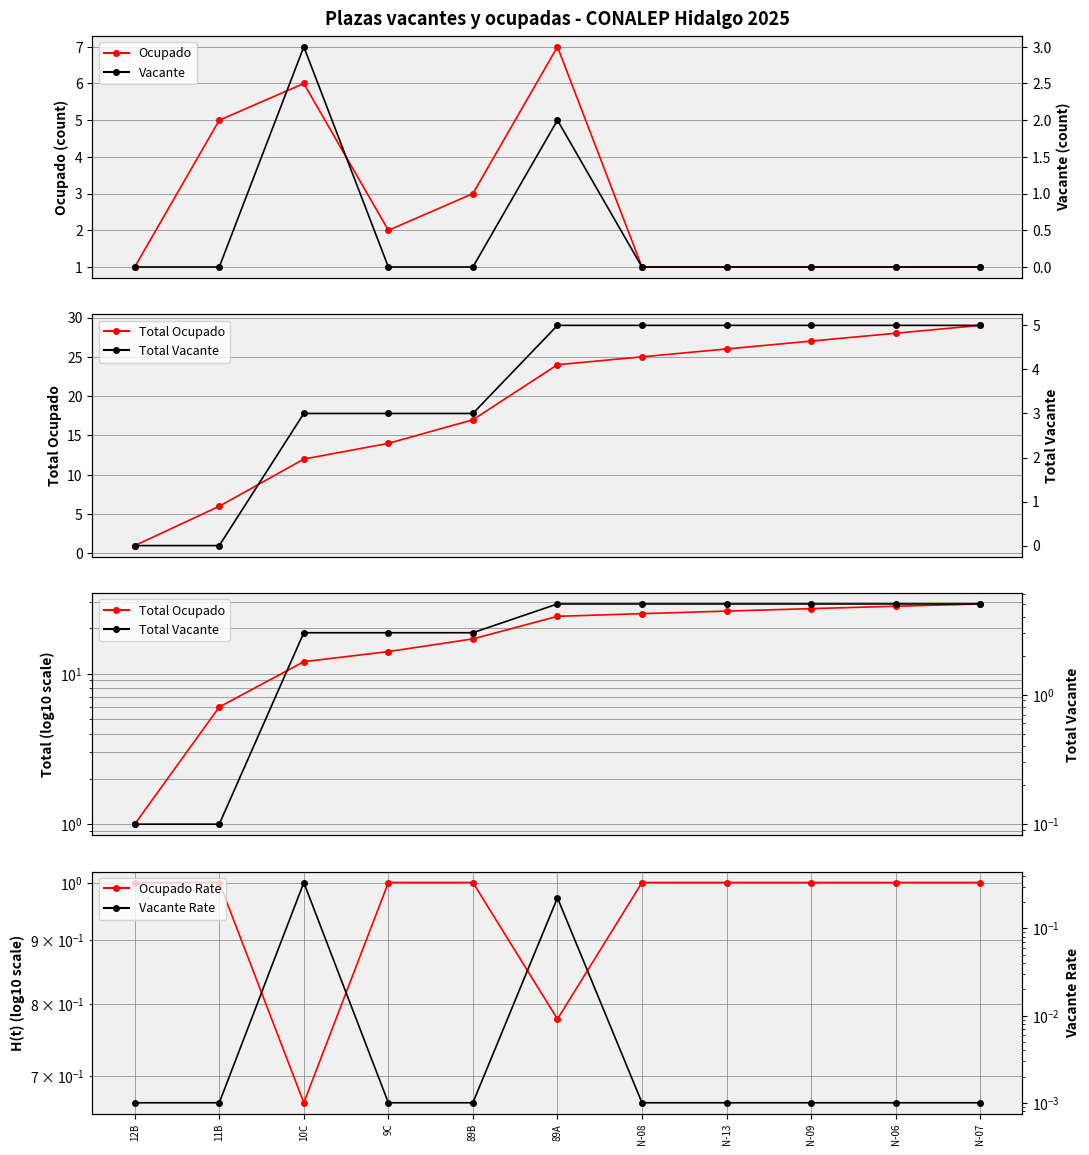

After their last crossing, which series has the higher values: Vacante or Vacante Rate?

Vacante Rate